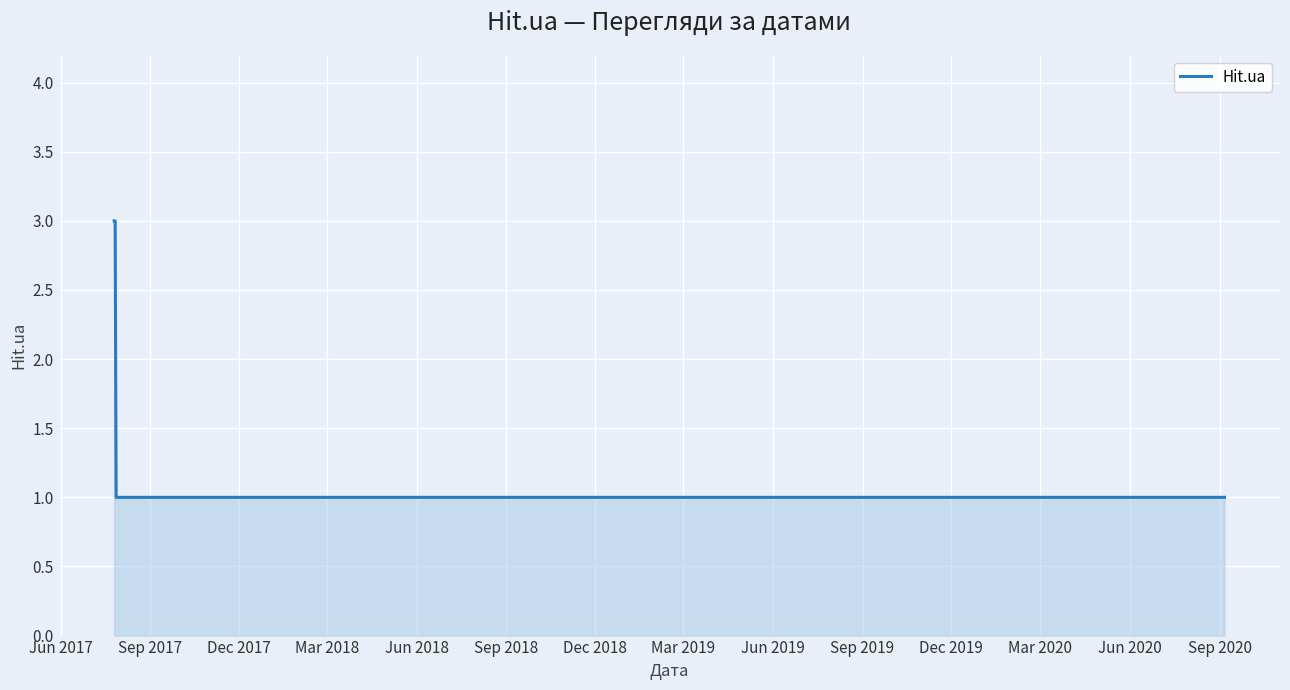

What is the maximum value shown in the chart?

3